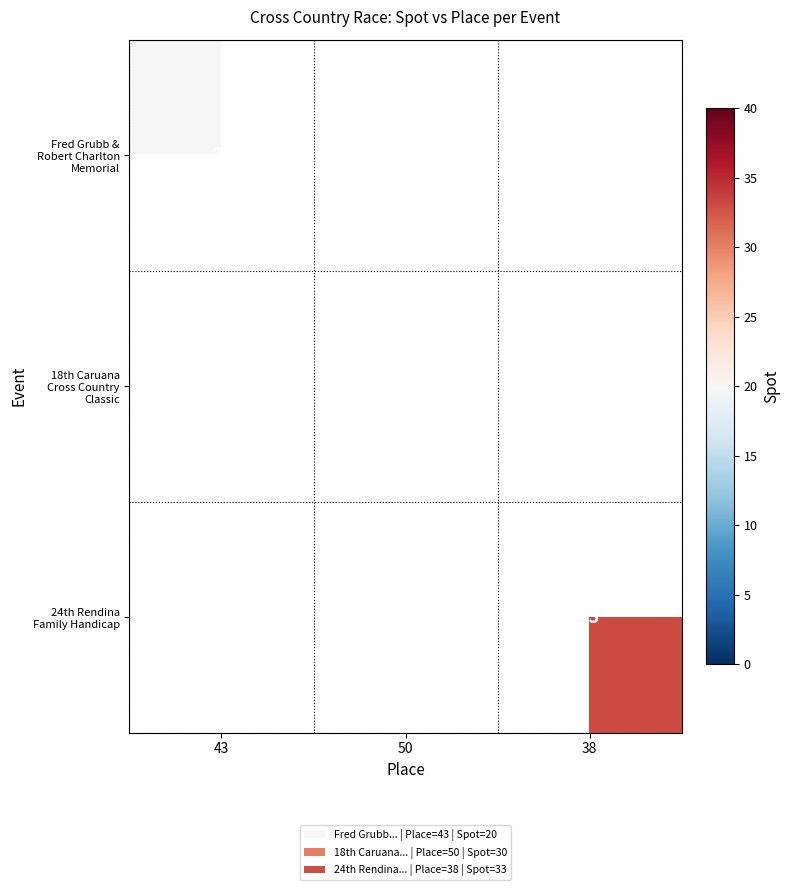

At how many categories does at least one series exceed 31?

1